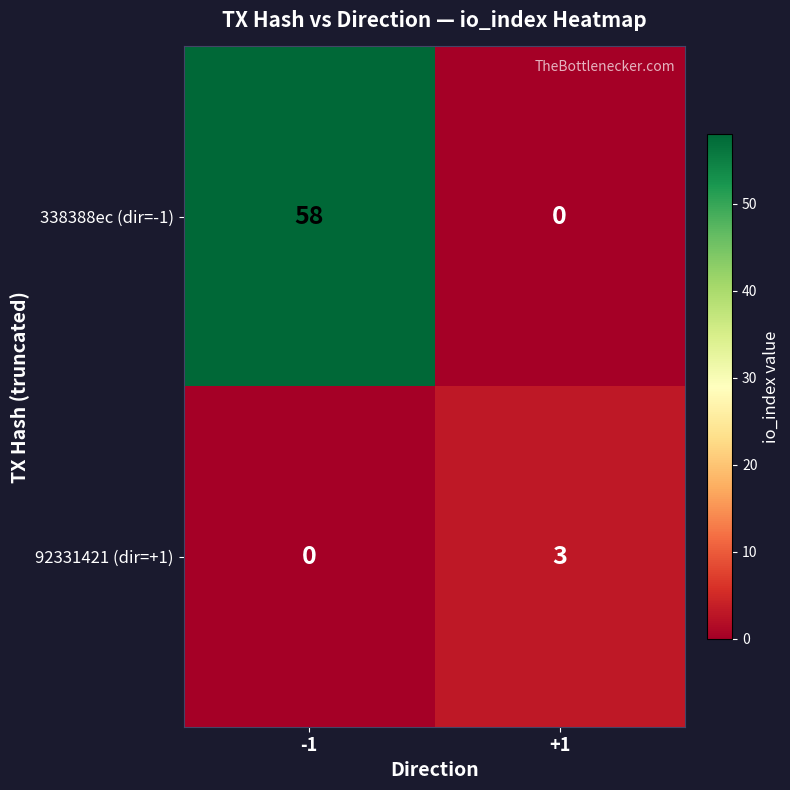

List the series in order of their overall mean, highest first.

338388ec (dir=-1), 92331421 (dir=+1)